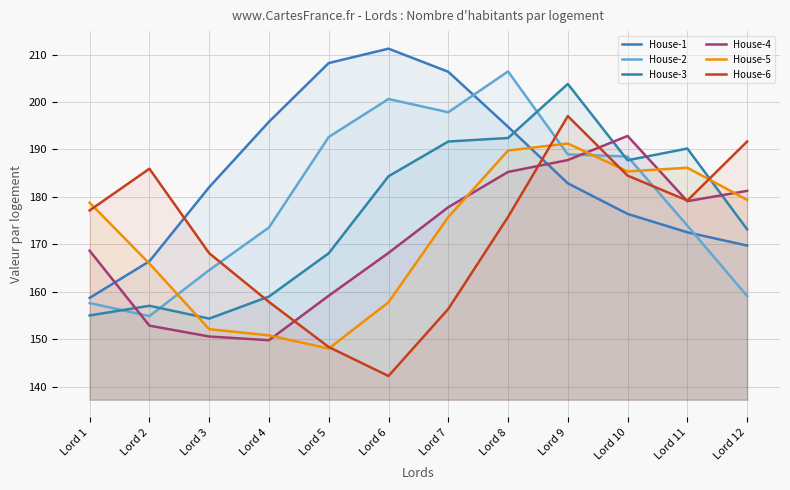

Where is House-6 nearest to the value 169?

Lord 3